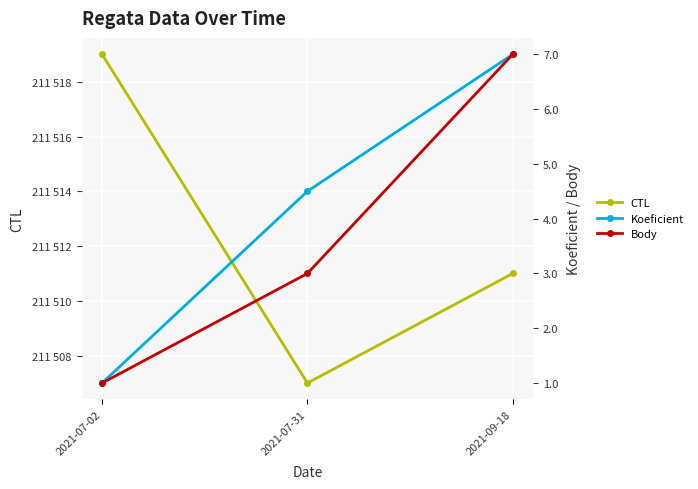

Count the number of categories in the chart.

3